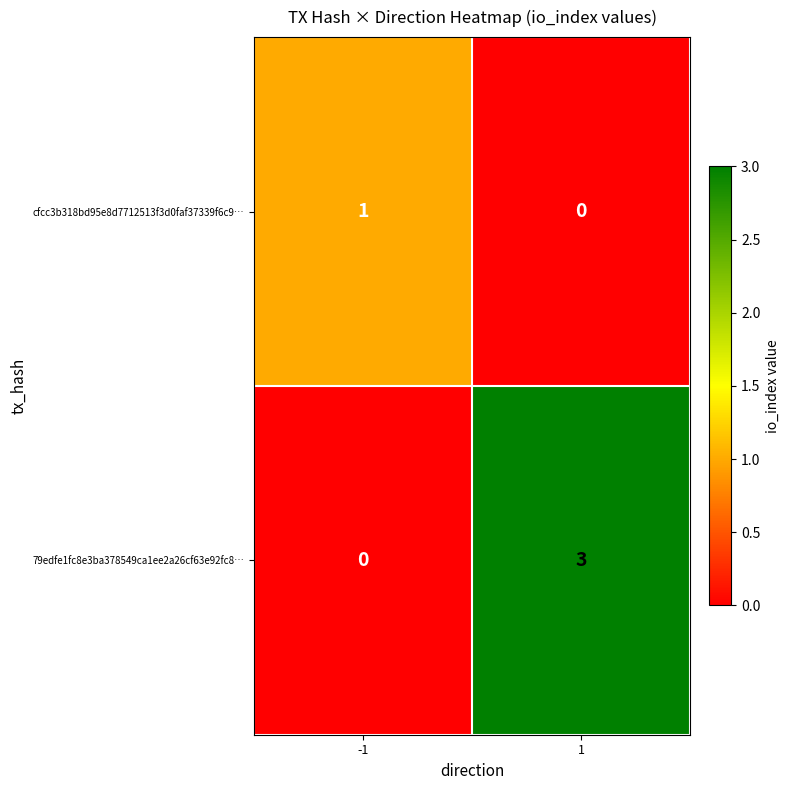

Which series has the largest range (max minus min)?

79edfe1fc8e3ba378549ca1ee2a26cf63e92fc8…